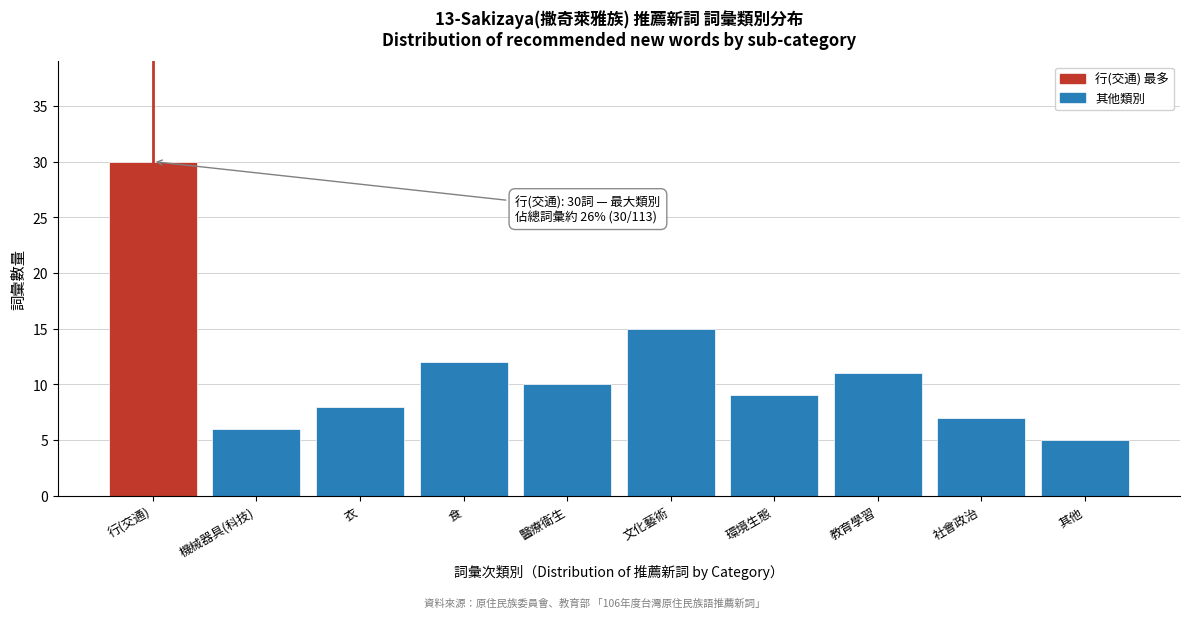

Reading left to right, what are all the values shown in this chart?

30	6	8	12	10	15	9	11	7	5